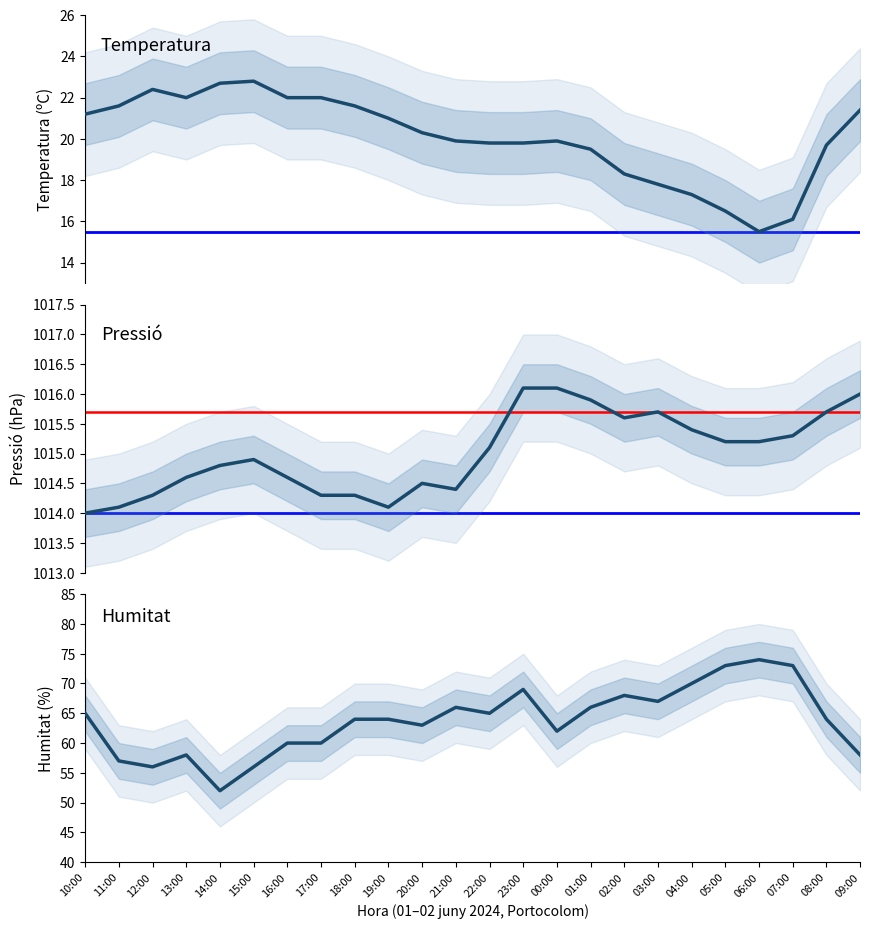

What are all the series names shown in the legend?

Temperatura (ºC), Pressió (hPa), Humitat (%)